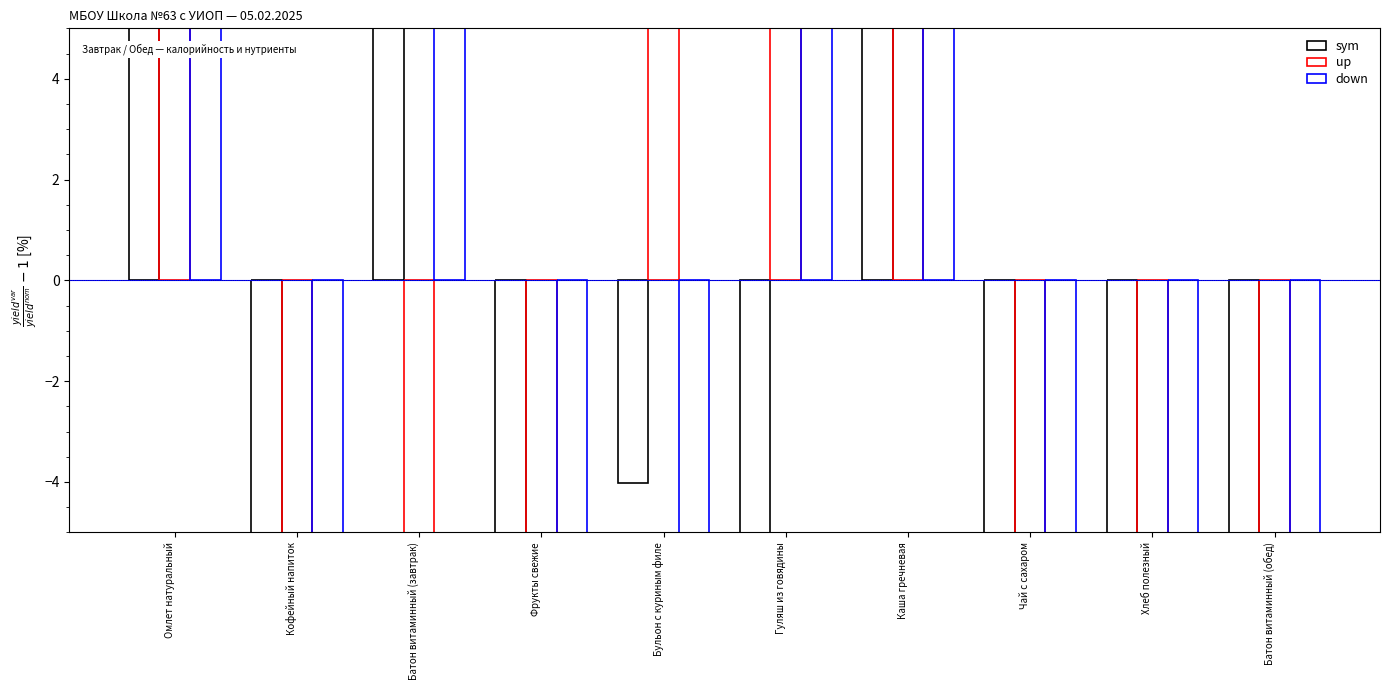

The value of sym at Фрукты свежие is -67.5. True or false?

True